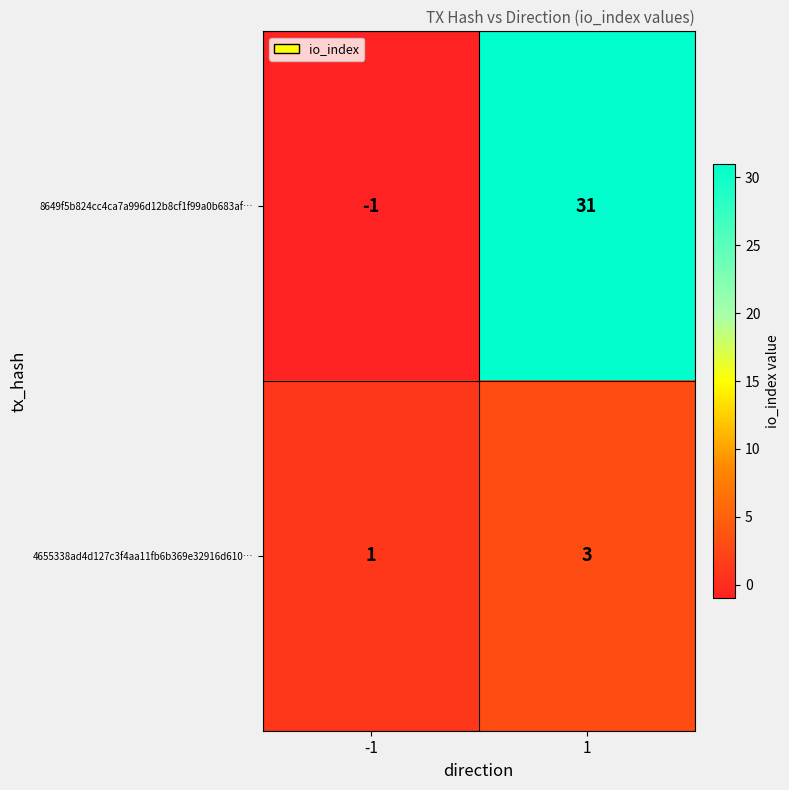

Rank the series by their maximum value, from lowest to highest.

4655338ad4d127c3f4aa11fb6b369e32916d610…, 8649f5b824cc4ca7a996d12b8cf1f99a0b683af…